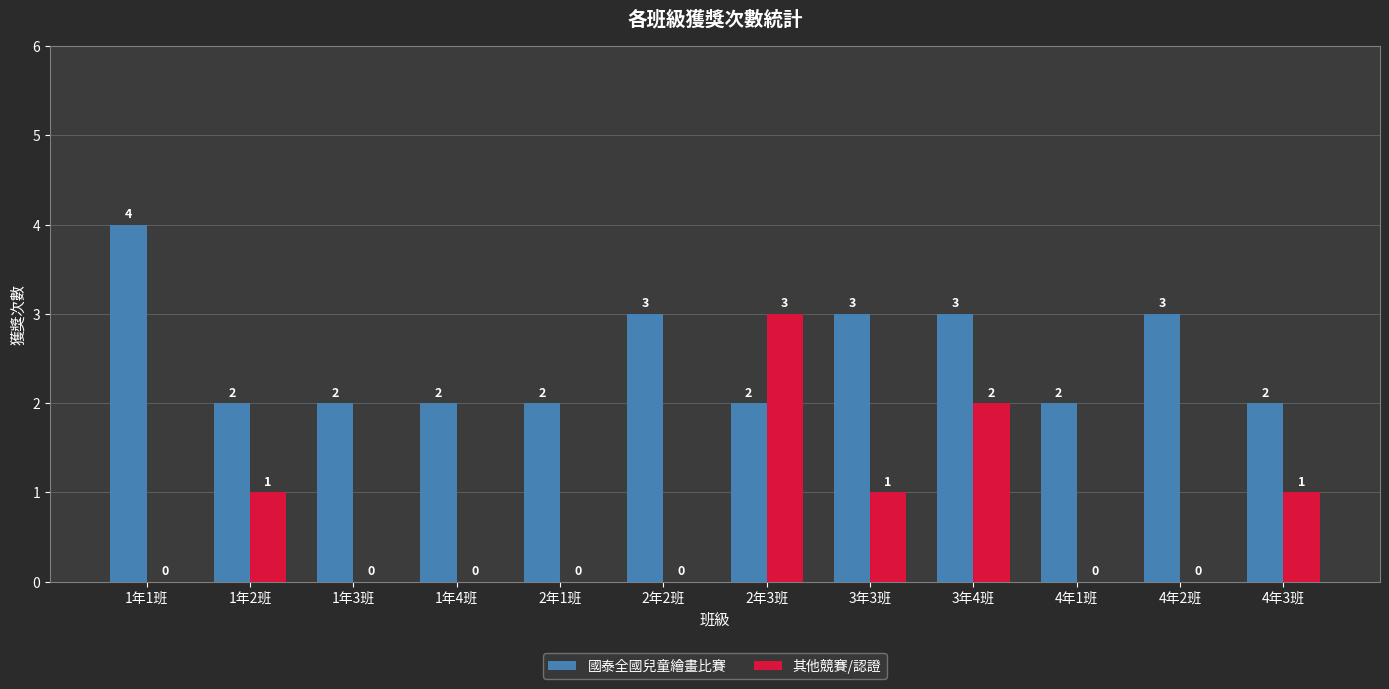

Between 1年3班 and 4年3班, which series saw the biggest shift?

其他競賽/認證